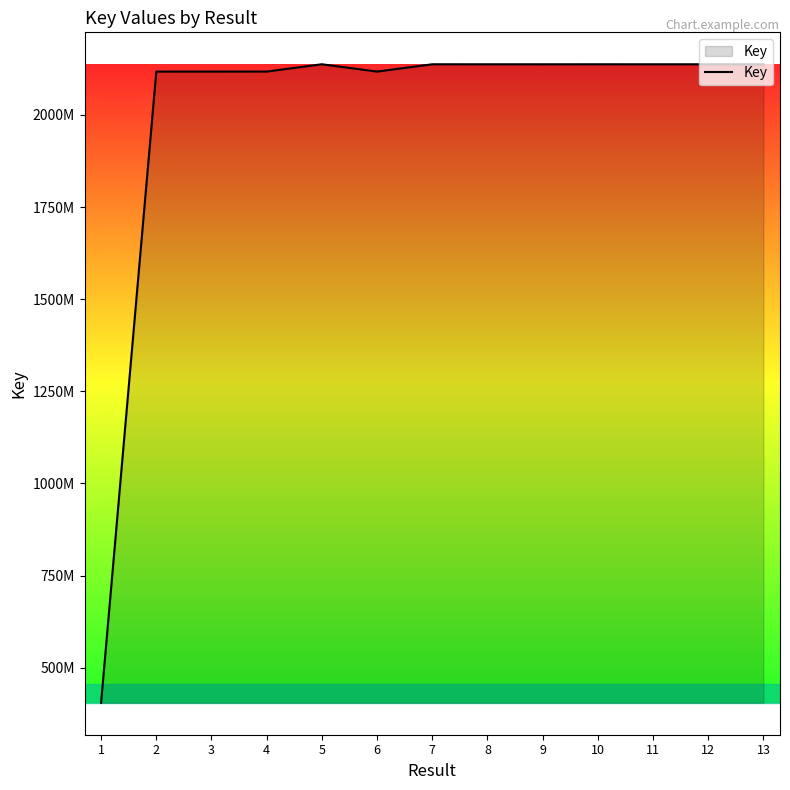

Rank the categories by value from lowest to highest.

1, 2, 6, 3, 4, 9, 13, 11, 8, 12, 5, 10, 7